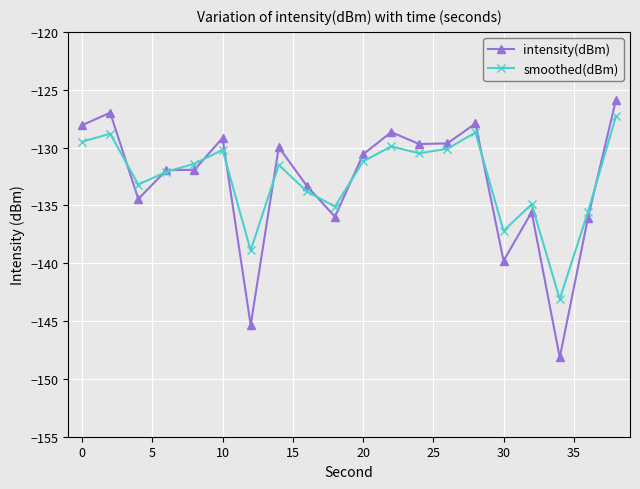

Which series has the widest spread of values?

intensity(dBm)